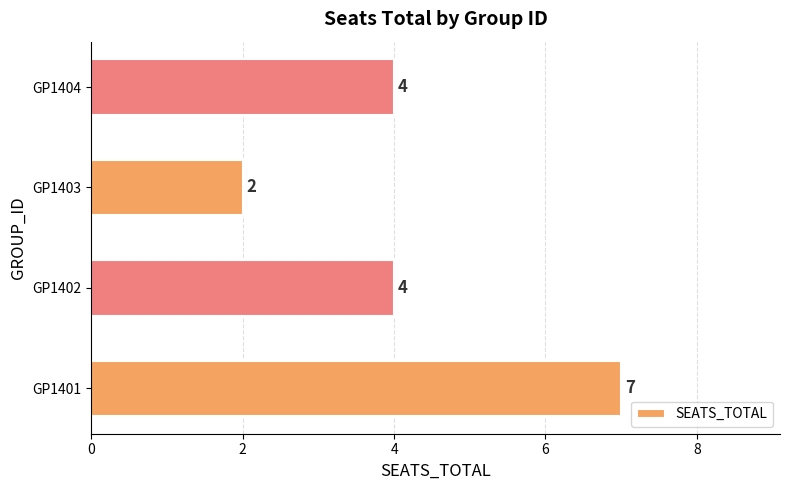

What is the ratio of the value at GP1404 to the value at GP1401?

0.6